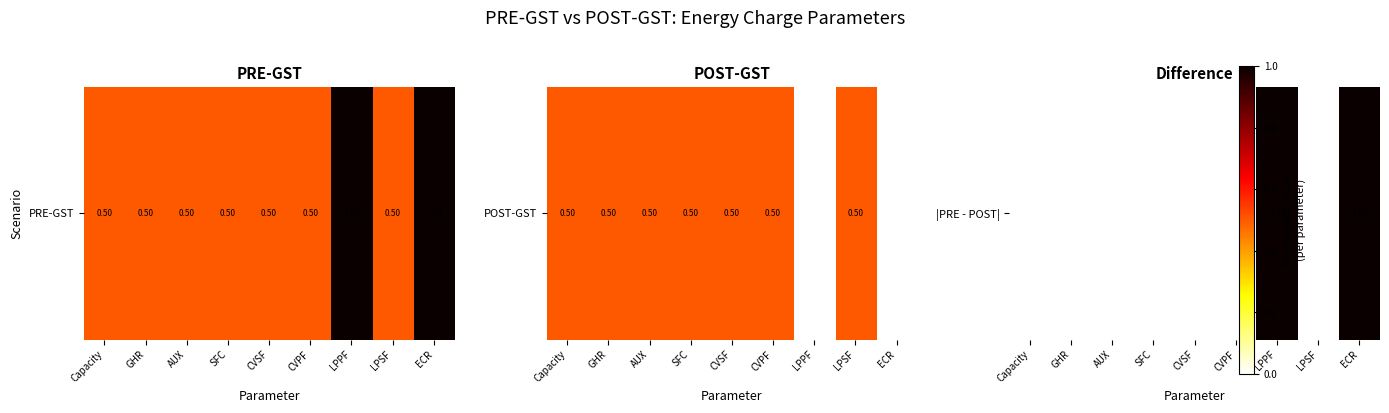

True or false: the data shows 1 at ECR.

False